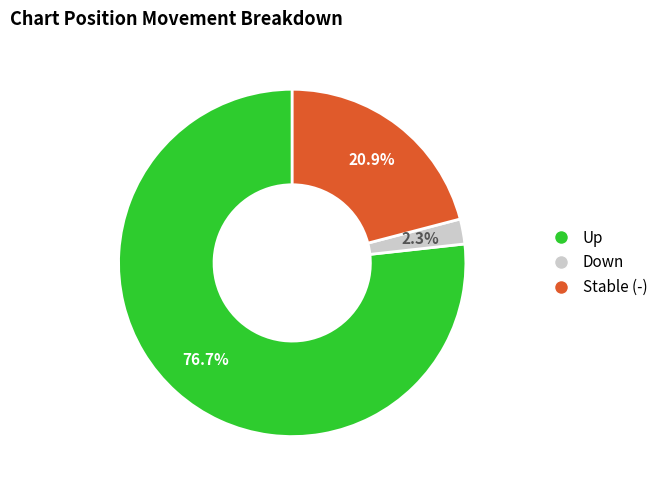

Does any single category account for the majority?

Yes